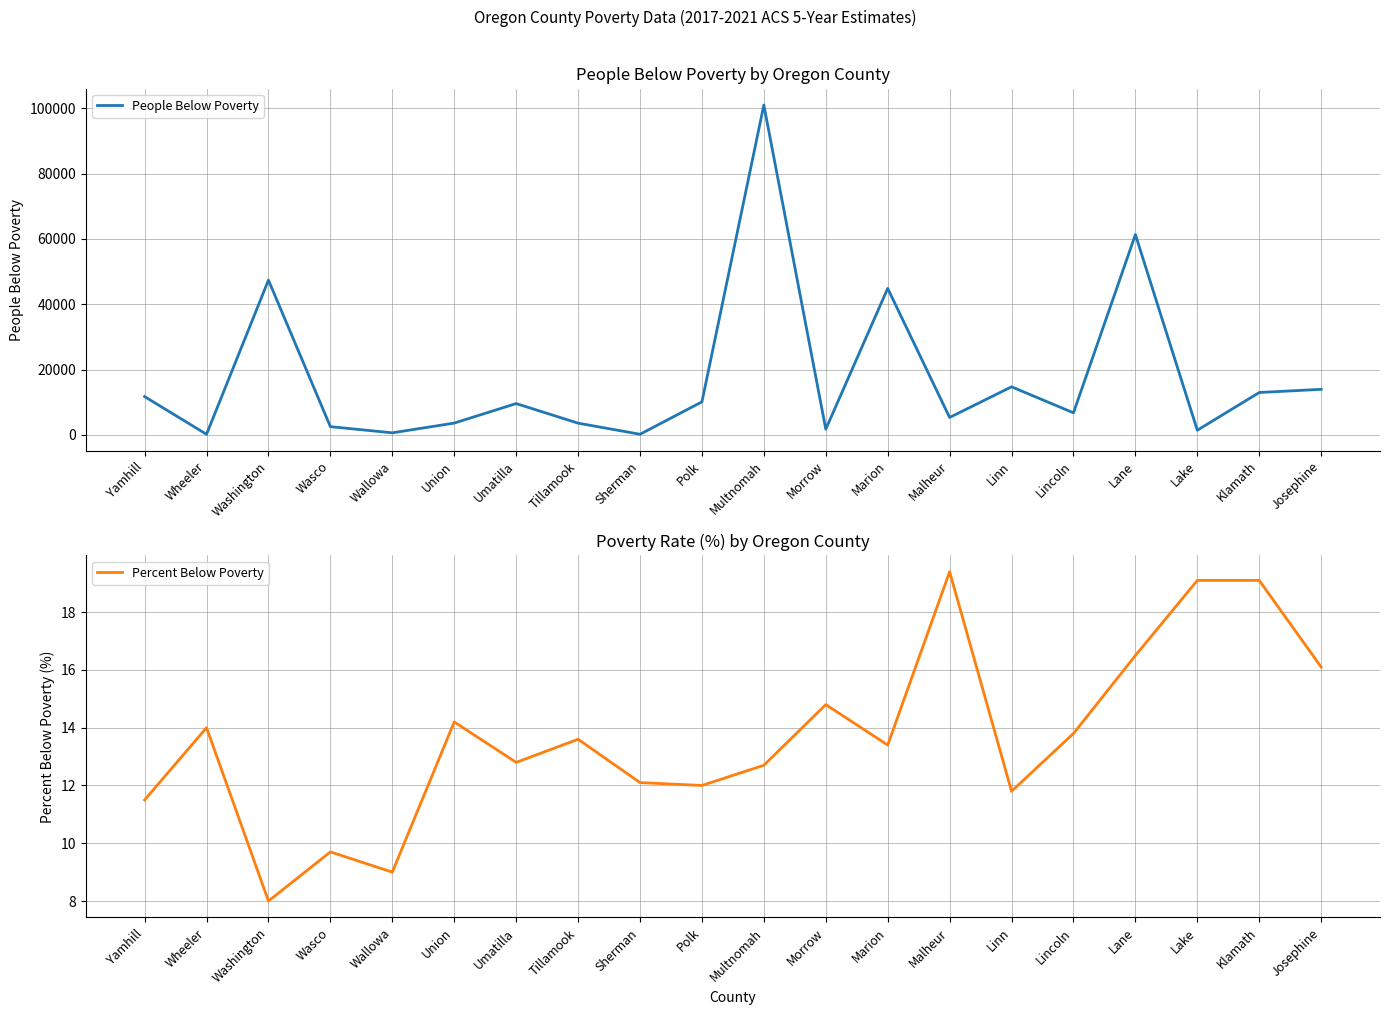

Is it true that Percent Below Poverty equals 13.8 at Lincoln?

True